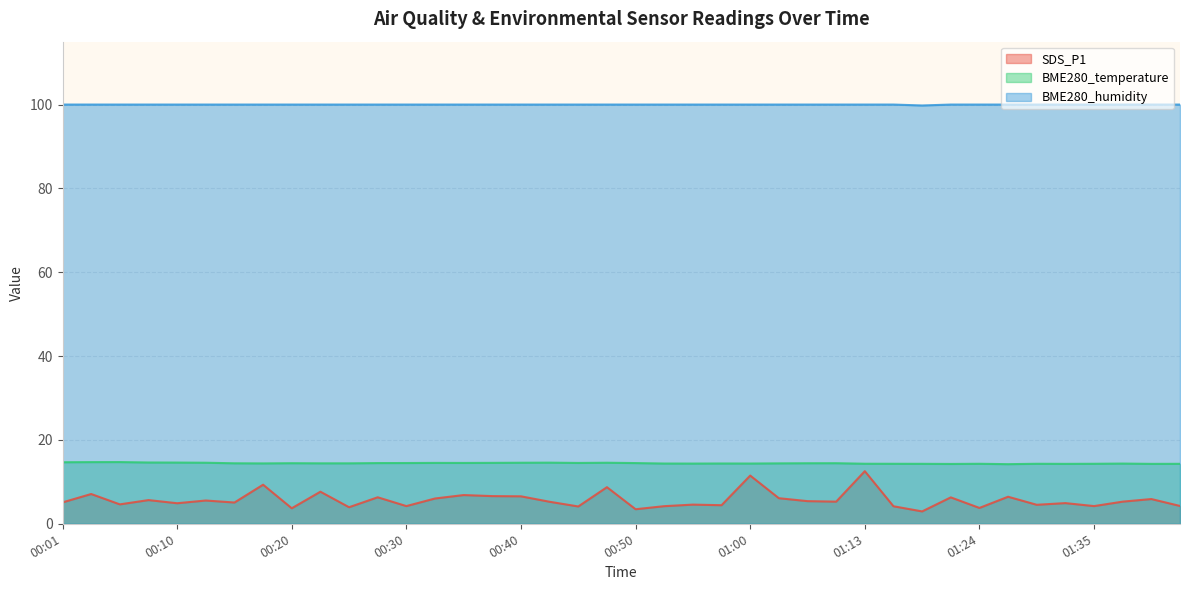

What is the average value of the BME280_humidity series?

100.0